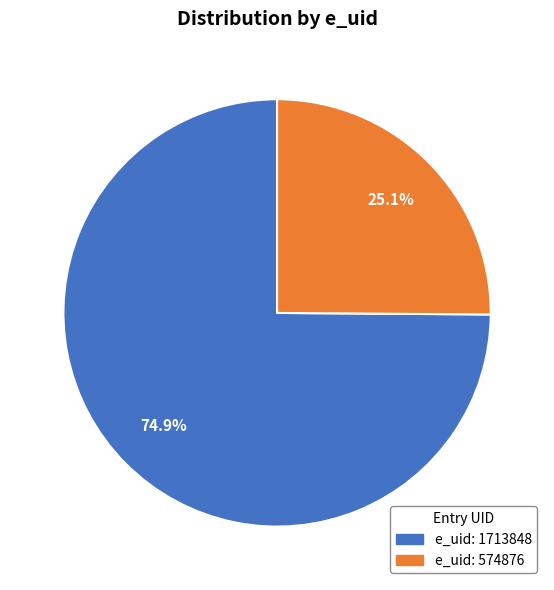

Is there any slice that represents more than half of the pie?

Yes